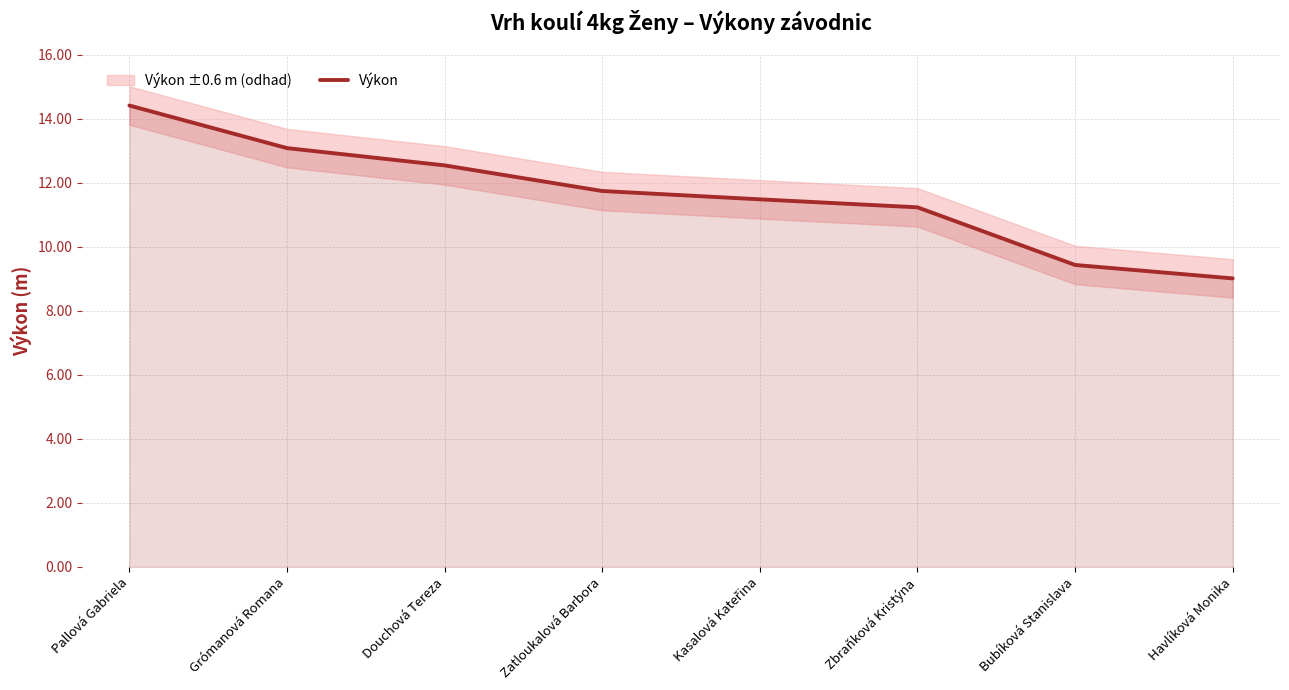

What is the label of the 8th point from the right?

Pallová Gabriela